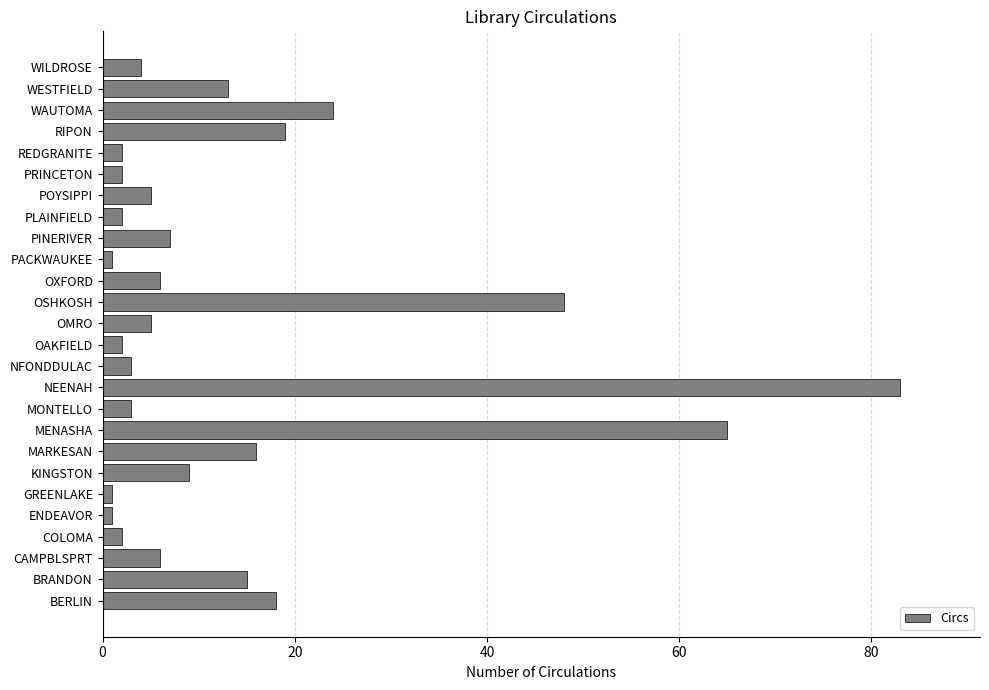

How many data points are less than 6?

13